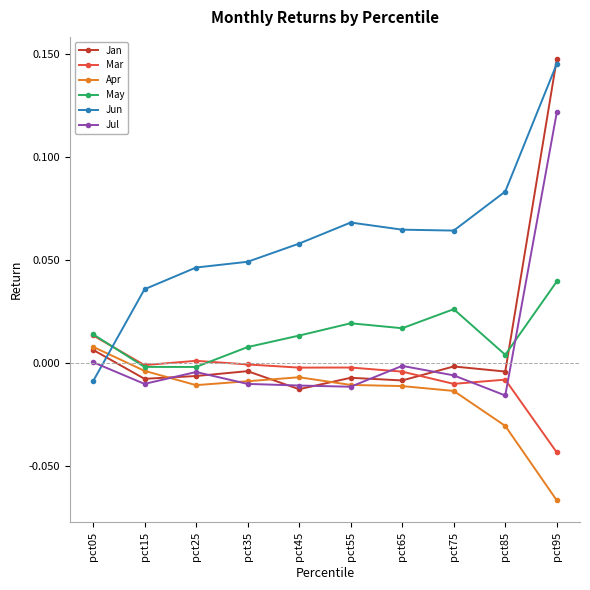

Which category has the highest value in the Jul series?

pct95